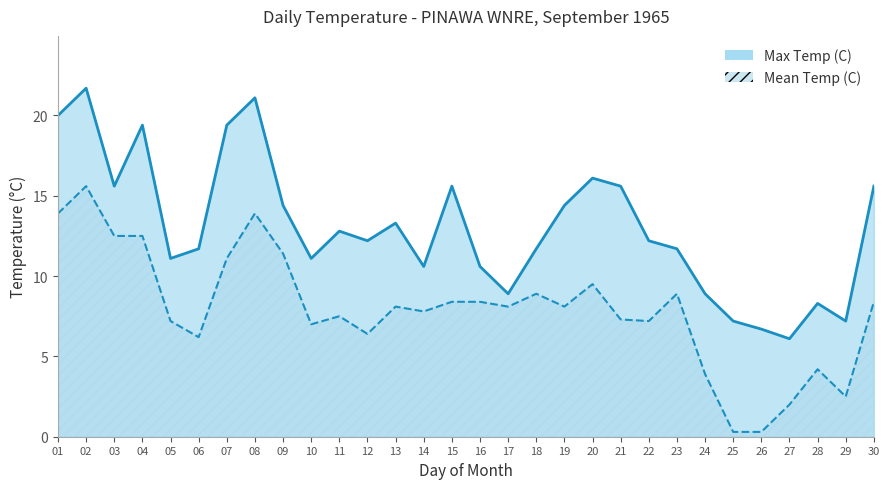

Where does the Mean Temp (C) series first go above 8?

01